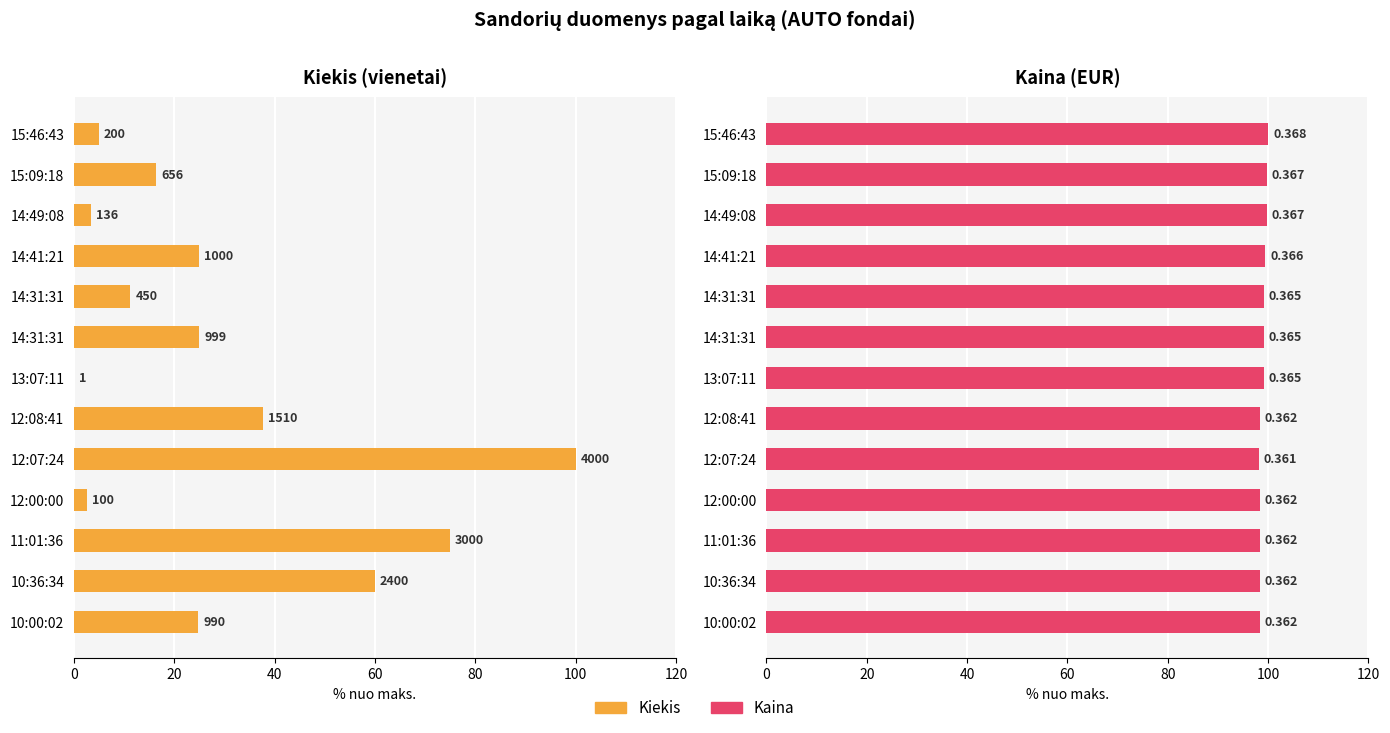

How many categories are shown in the chart?

13